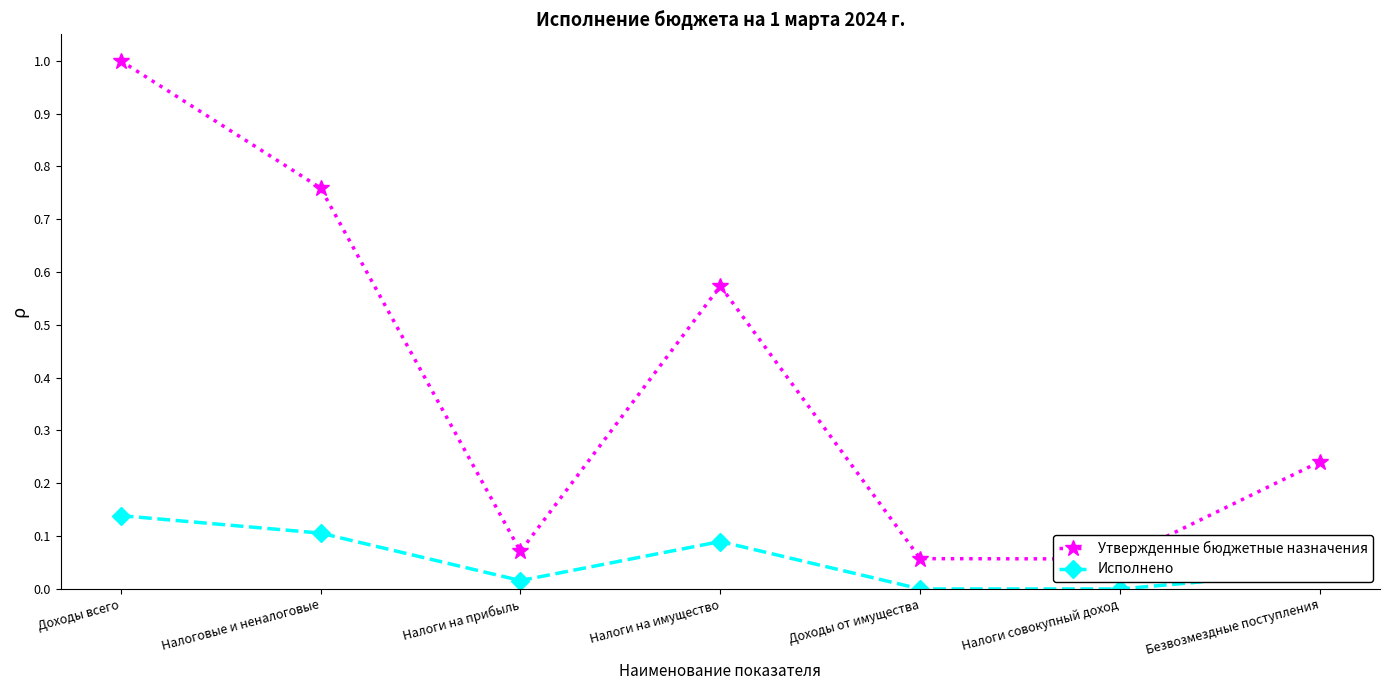

True or false: Утвержденные бюджетные назначения has a value of 0.2 at Безвозмездные поступления.

True